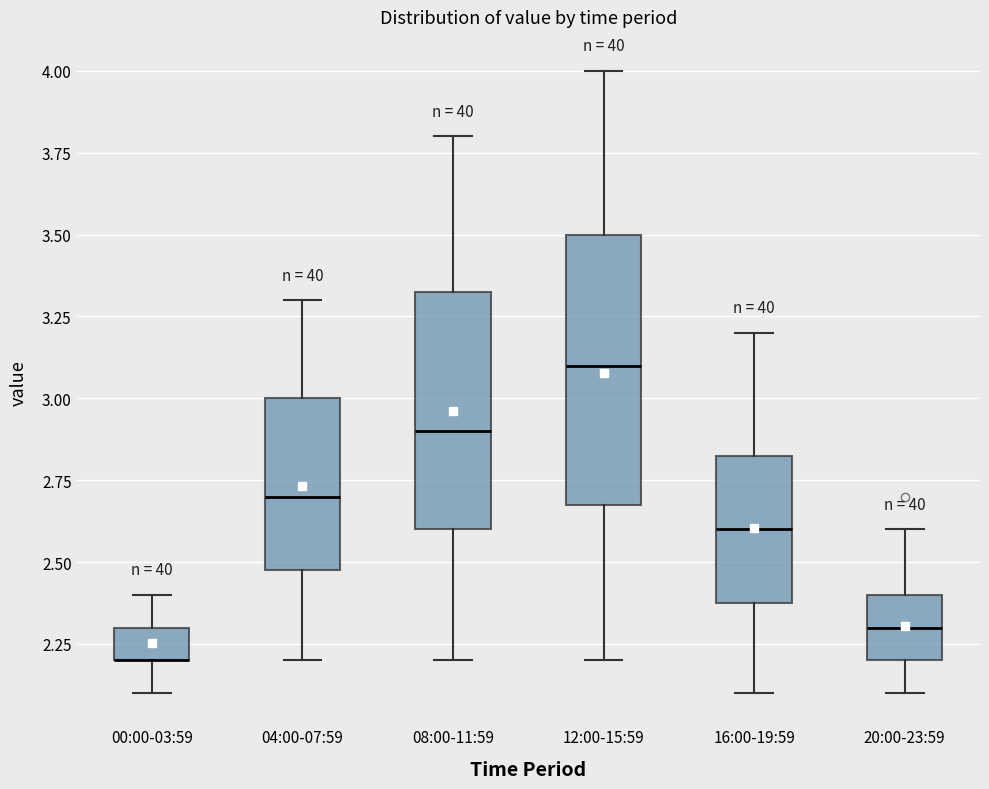

Which box is the tallest, from its lower edge to its upper edge?

12:00-15:59